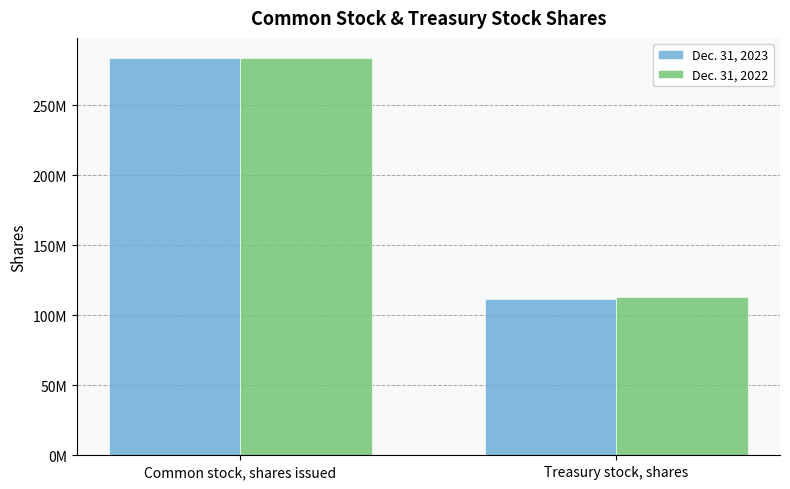

The Dec. 31, 2022 series shows 283800000 at Common stock, shares issued. True or false?

True